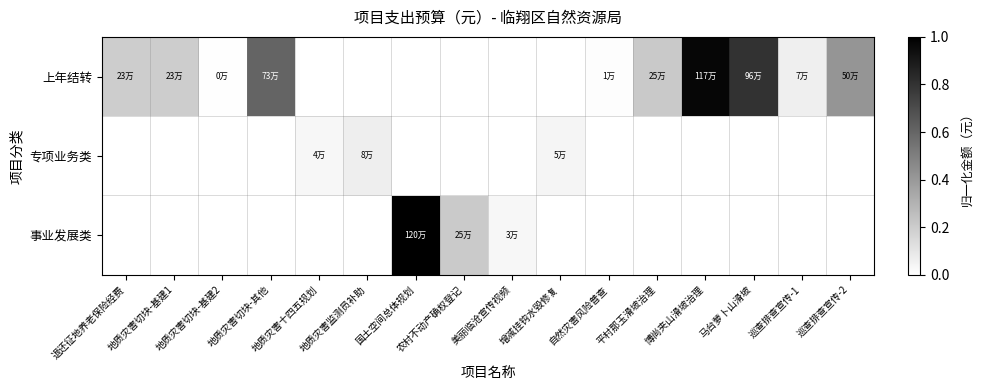

Reading right to left, transcribe all the data shown in this chart.

上年结转: 巡查排查宣传-2=0.4	巡查排查宣传-1=0.1	马台萝卜山滑坡=0.8	博尚夹山滑坡治理=1.0	平村那玉滑坡治理=0.2	自然灾害风险普查=0.0	增减挂钩水毁修复=0.0	美丽临沧宣传视频=0.0	农村不动产确权登记=0.0	国土空间总体规划=0.0	地质灾害监测员补助=0.0	地质灾害十四五规划=0.0	地质灾害切块-其他=0.6	地质灾害切块-基建2=0.0	地质灾害切块-基建1=0.2	退还征地养老保险经费=0.2
专项业务类: 巡查排查宣传-2=0.0	巡查排查宣传-1=0.0	马台萝卜山滑坡=0.0	博尚夹山滑坡治理=0.0	平村那玉滑坡治理=0.0	自然灾害风险普查=0.0	增减挂钩水毁修复=0.0	美丽临沧宣传视频=0.0	农村不动产确权登记=0.0	国土空间总体规划=0.0	地质灾害监测员补助=0.1	地质灾害十四五规划=0.0	地质灾害切块-其他=0.0	地质灾害切块-基建2=0.0	地质灾害切块-基建1=0.0	退还征地养老保险经费=0.0
事业发展类: 巡查排查宣传-2=0.0	巡查排查宣传-1=0.0	马台萝卜山滑坡=0.0	博尚夹山滑坡治理=0.0	平村那玉滑坡治理=0.0	自然灾害风险普查=0.0	增减挂钩水毁修复=0.0	美丽临沧宣传视频=0.0	农村不动产确权登记=0.2	国土空间总体规划=1.0	地质灾害监测员补助=0.0	地质灾害十四五规划=0.0	地质灾害切块-其他=0.0	地质灾害切块-基建2=0.0	地质灾害切块-基建1=0.0	退还征地养老保险经费=0.0